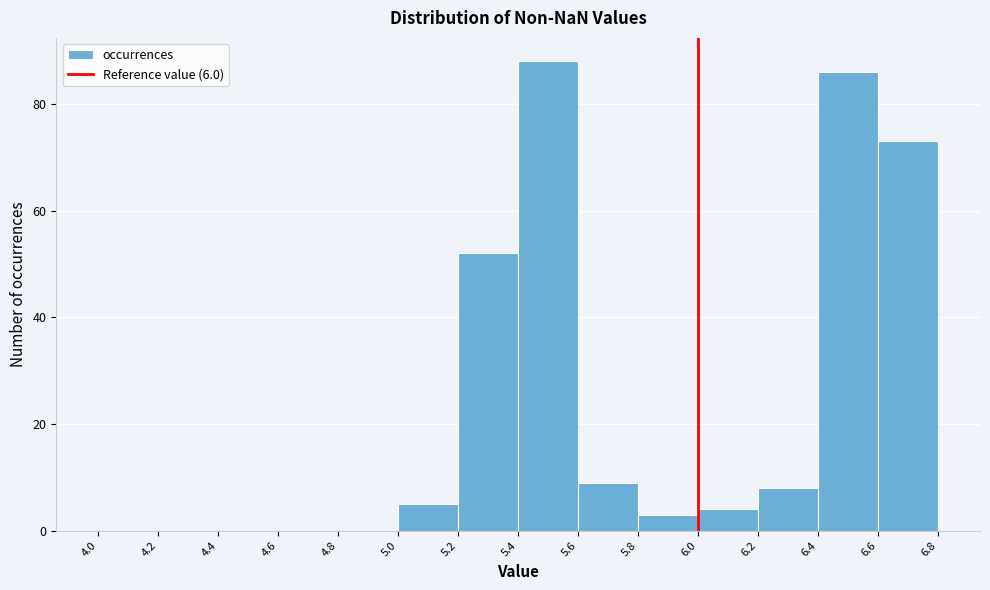

How tall is the bar that spans 6.6 to 6.8 on the x-axis? The values are not printed on the chart, so give them approximately, as read against the axis.

74